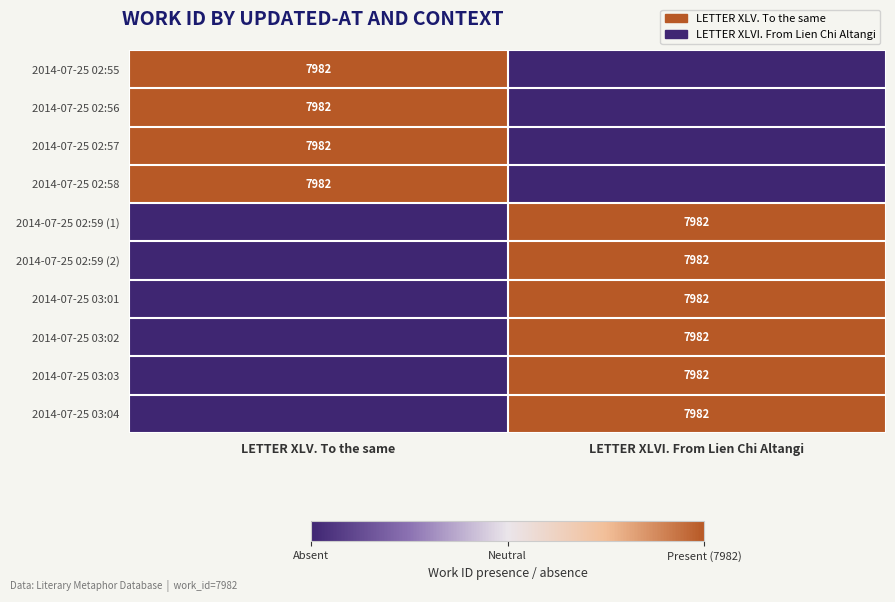

At how many categories does at least one series exceed -7038?

2